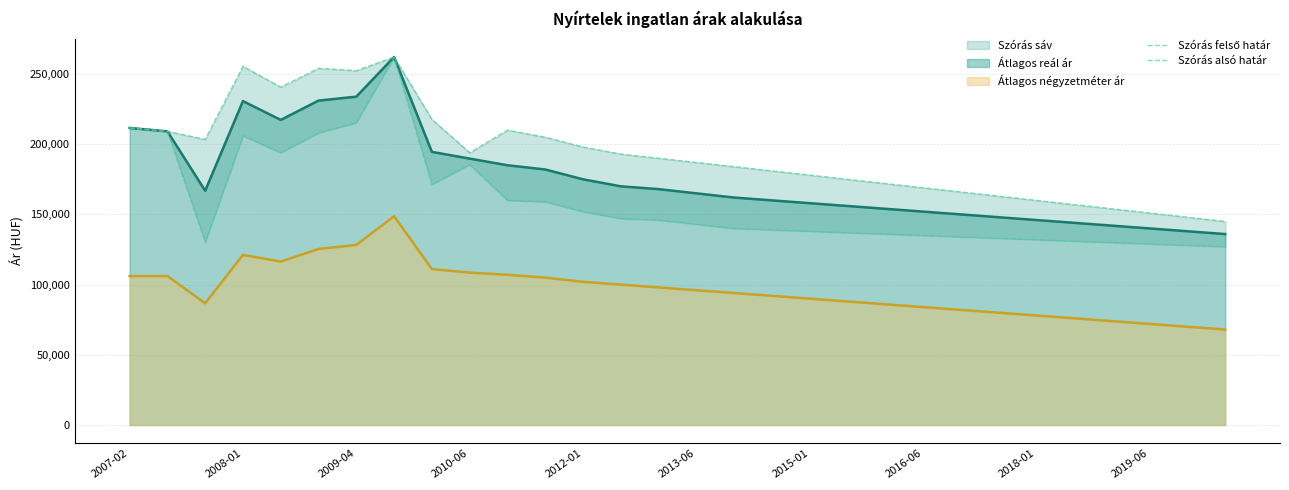

What is the highest value of the Átlagos négyzetméter ár series?

148695